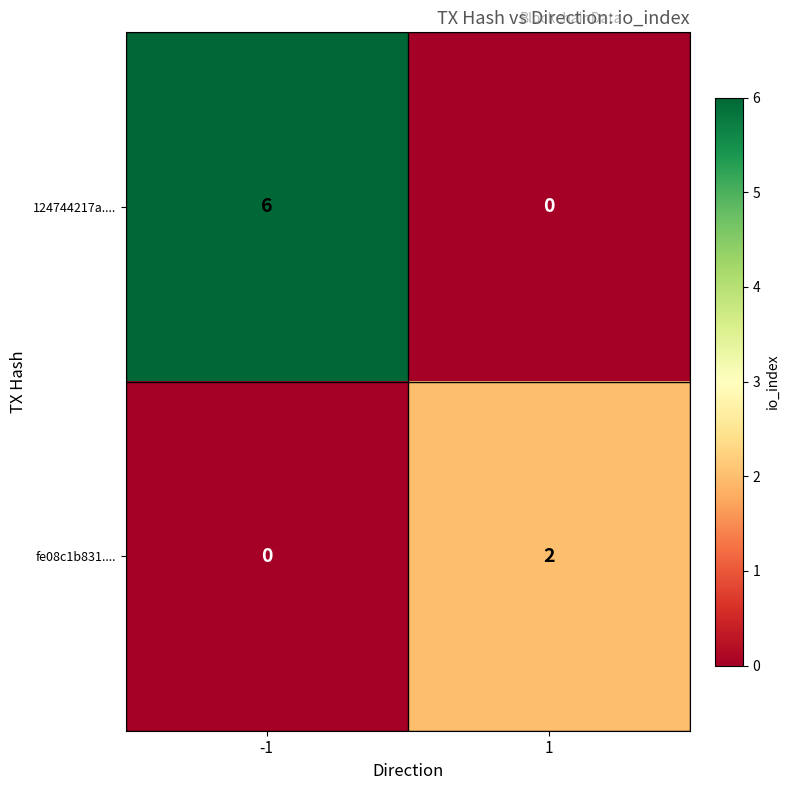

At how many categories does at least one series exceed 1?

2